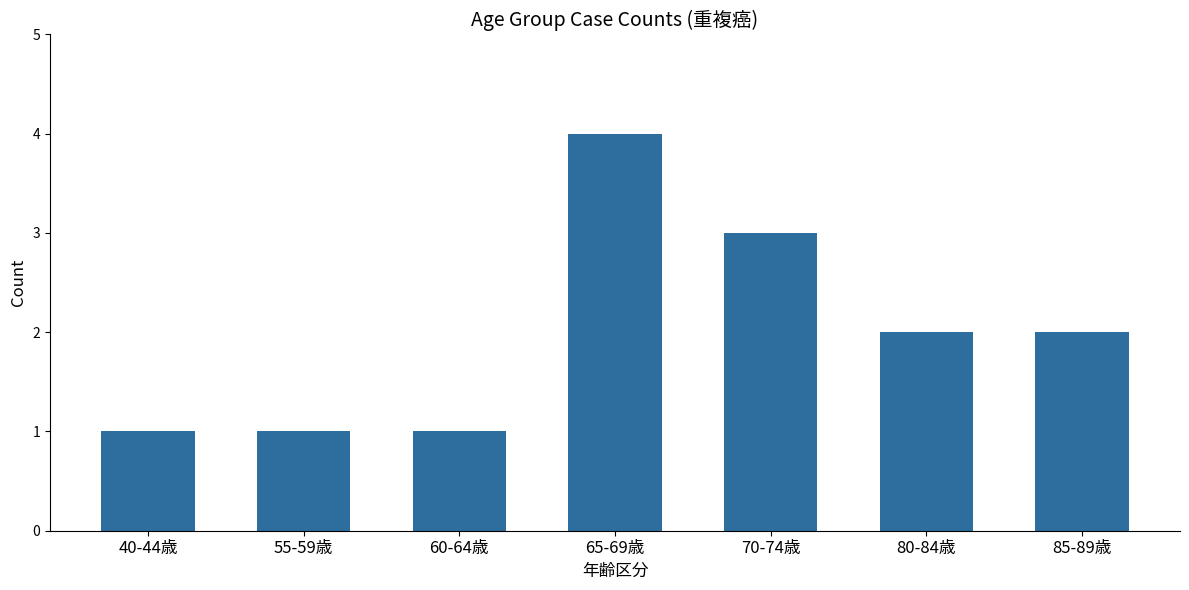

The chart shows a value of 7 at 65-69歳. True or false?

False